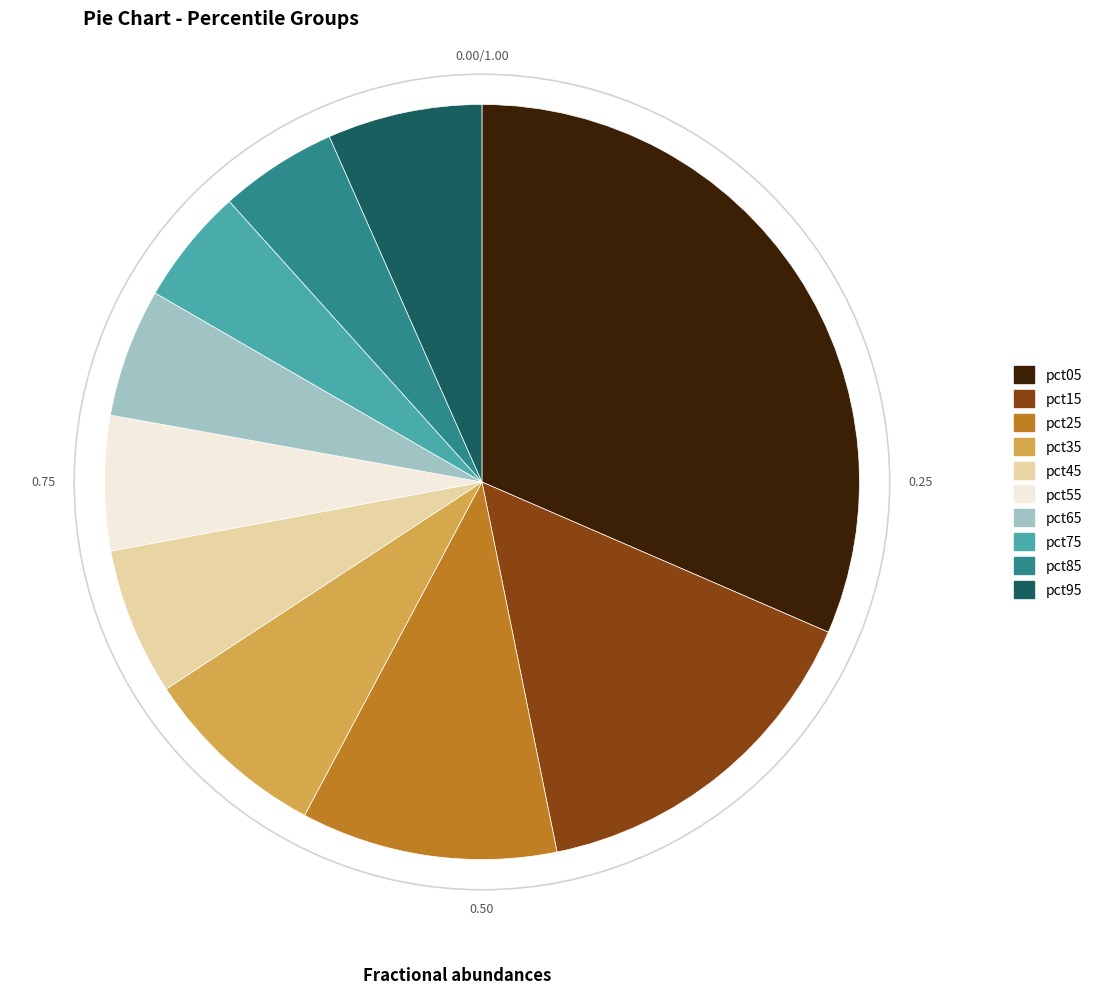

Between pct65 and pct45, which is larger?

pct45